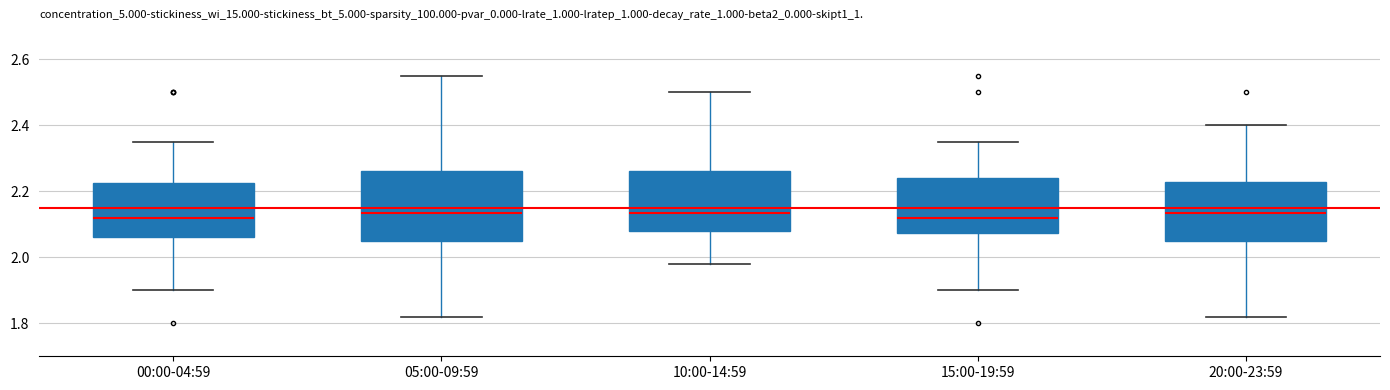

Which box is the tallest, from its lower edge to its upper edge?

05:00-09:59